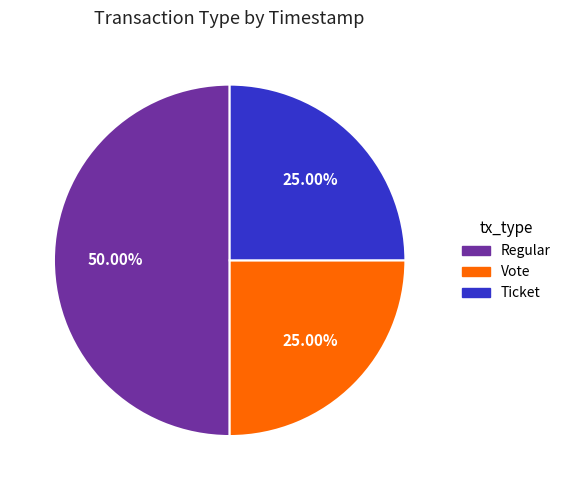

How many slices are in this pie chart?

3